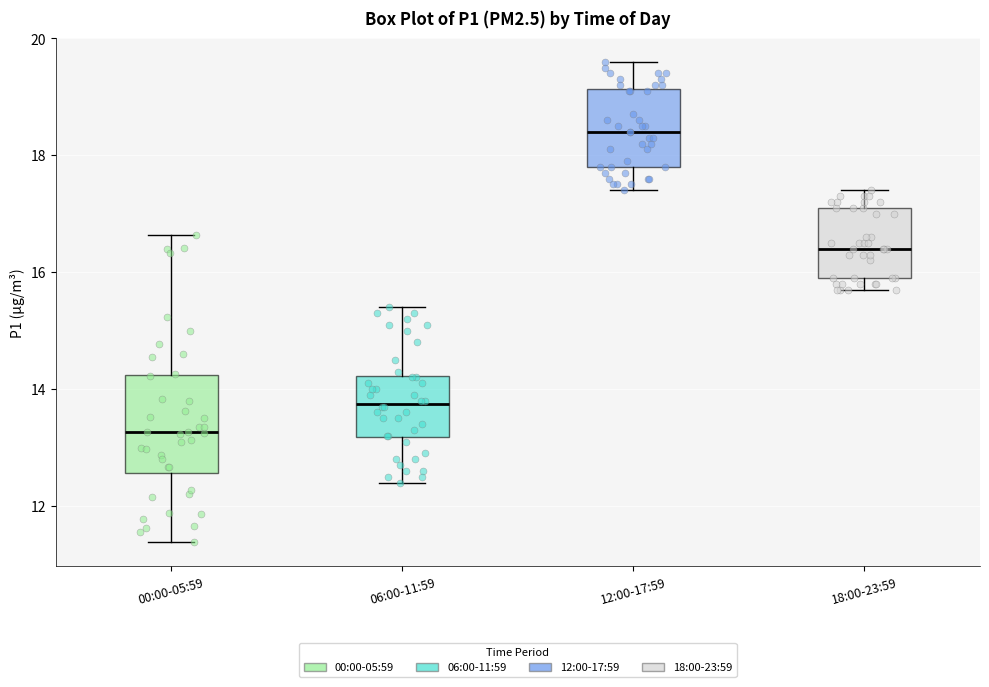

Where does the median line of the box for 12:00-17:59 sit on the y-axis? The values are not printed on the chart, so give them approximately, as read against the axis.

18.4